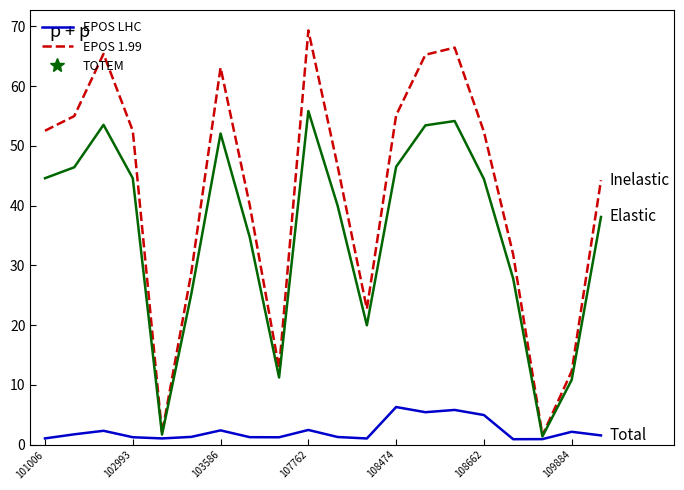

What is the maximum value shown in the chart?

69.3